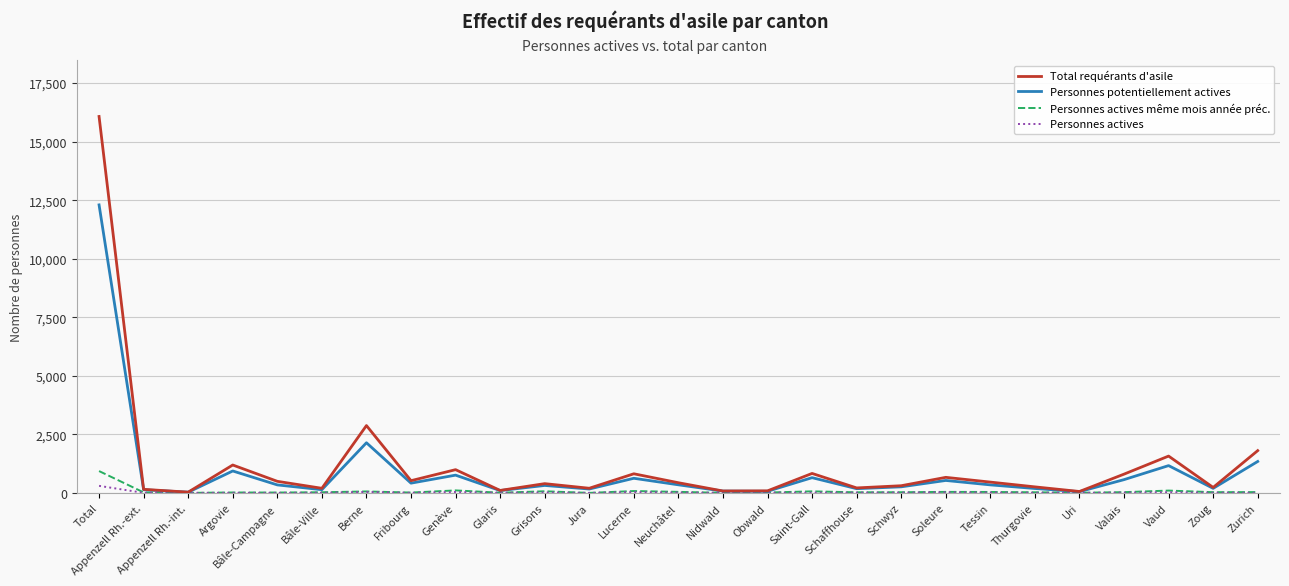

At which label does Personnes actives même mois année préc. reach its peak?

Total